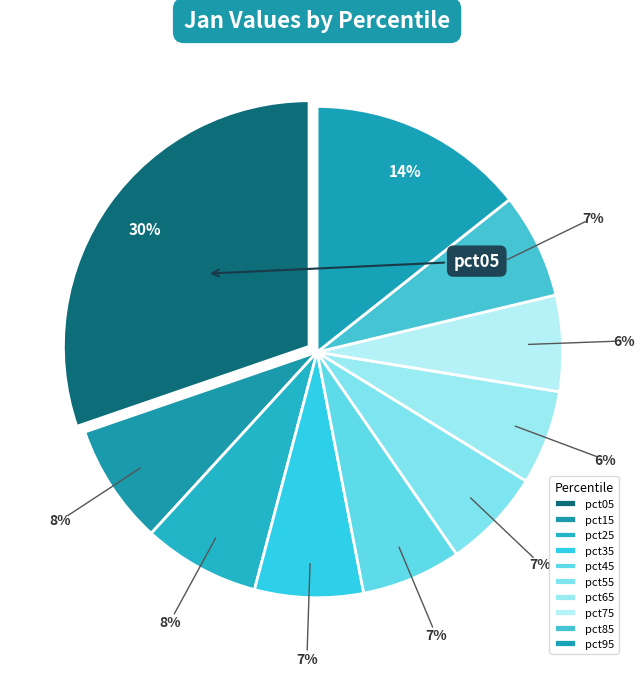

Is the sum of pct45 and pct35 greater than half?

No